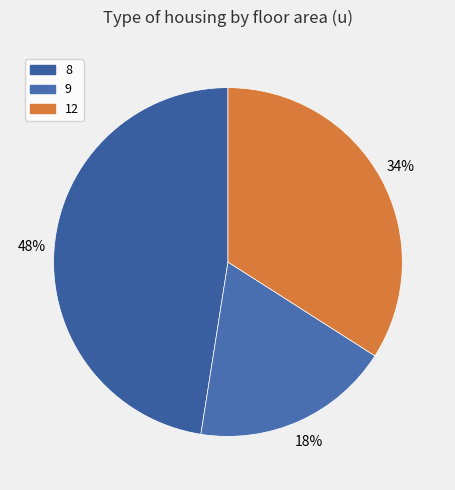

Combined, what portion of the pie is 8 and 12?

81.6%